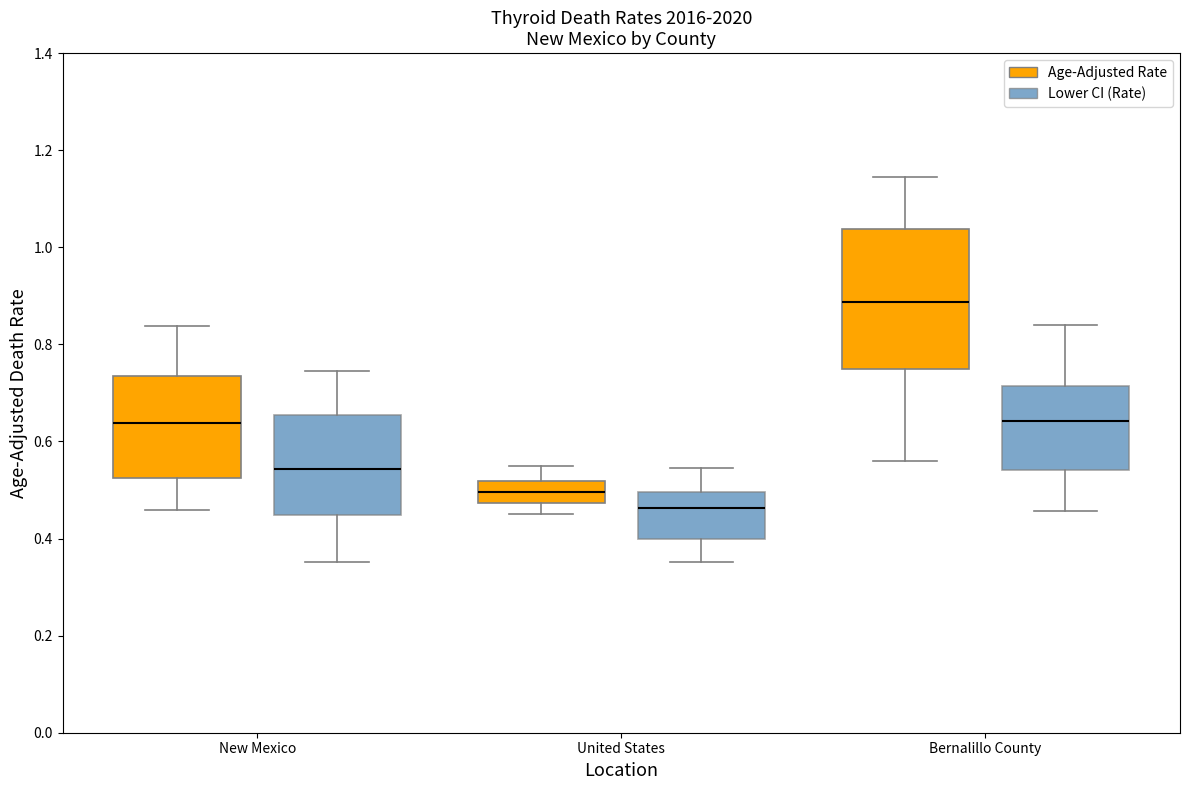

Where does the upper whisker of the box for United States (Lower CI (Rate)) end on the y-axis? The values are not printed on the chart, so give them approximately, as read against the axis.

0.54